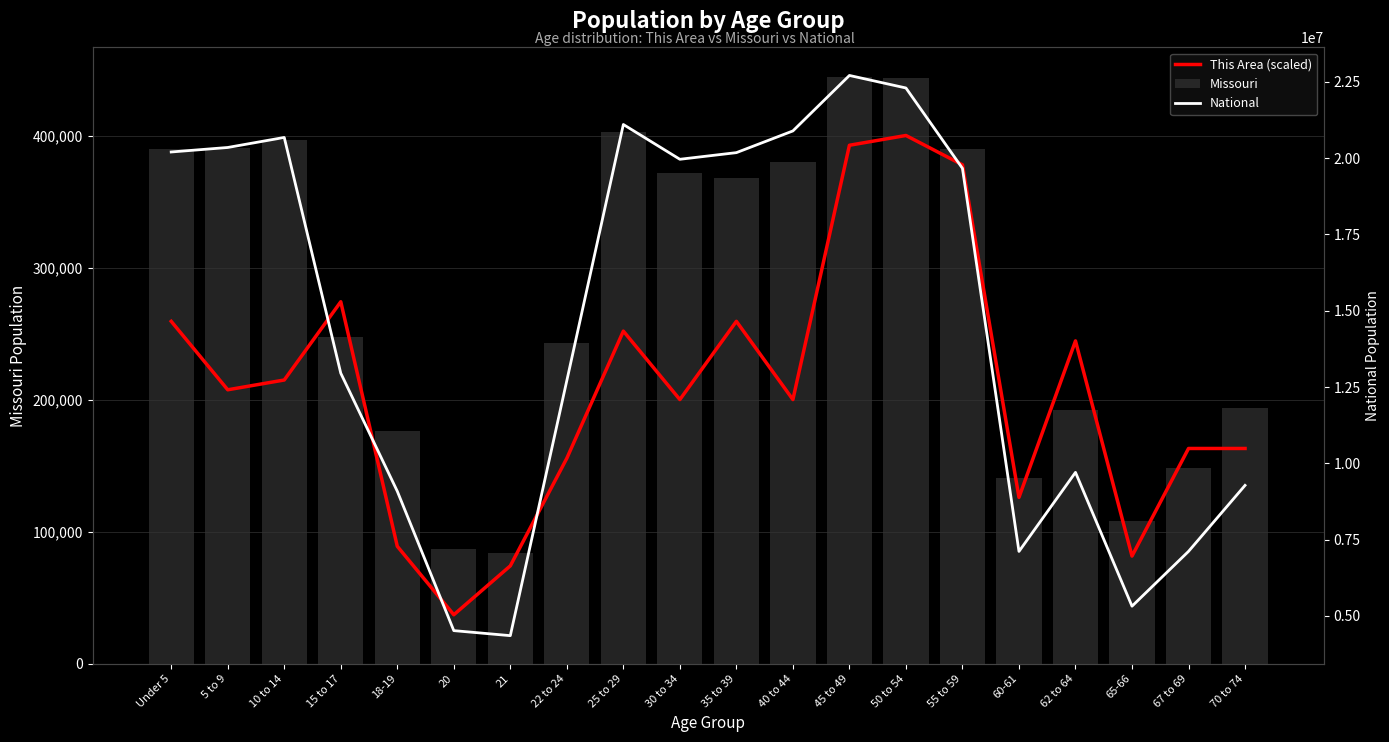

The value of National at 65-66 is 1793191.4. True or false?

False